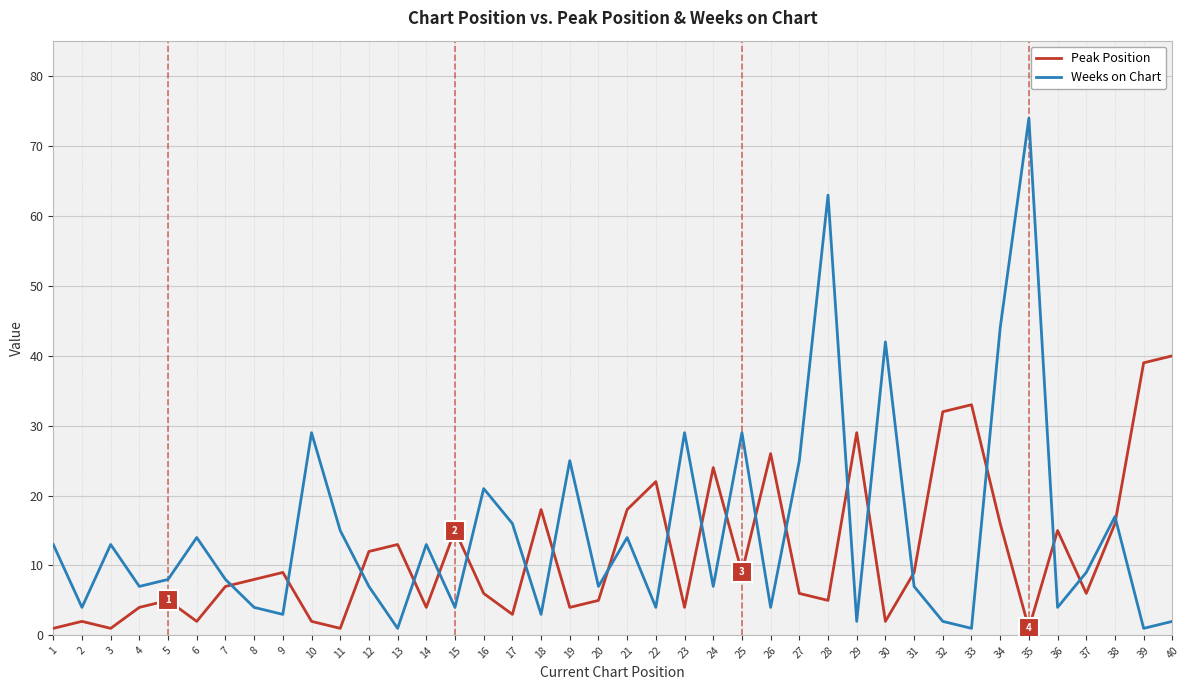

After their last crossing, which series has the higher values: Weeks on Chart or Peak Position?

Peak Position